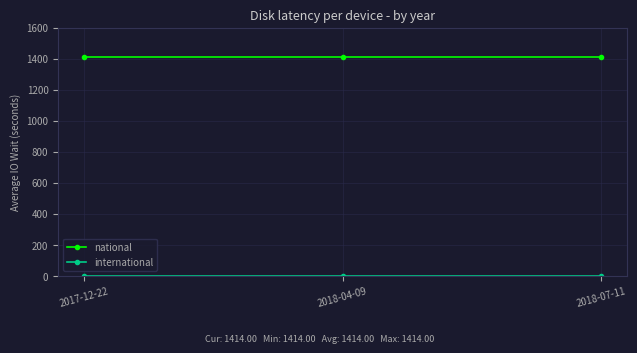

What is the sum of all national values?

4242